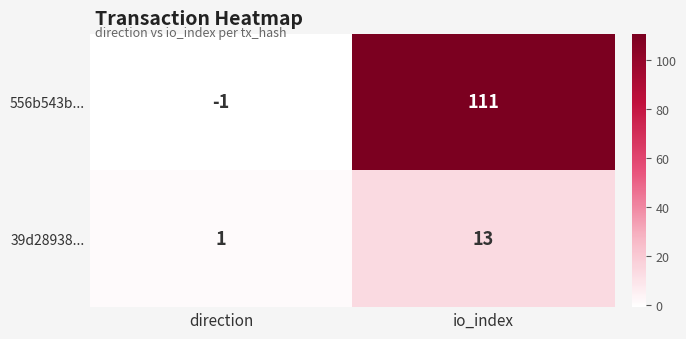

What is the smallest value displayed?

-1